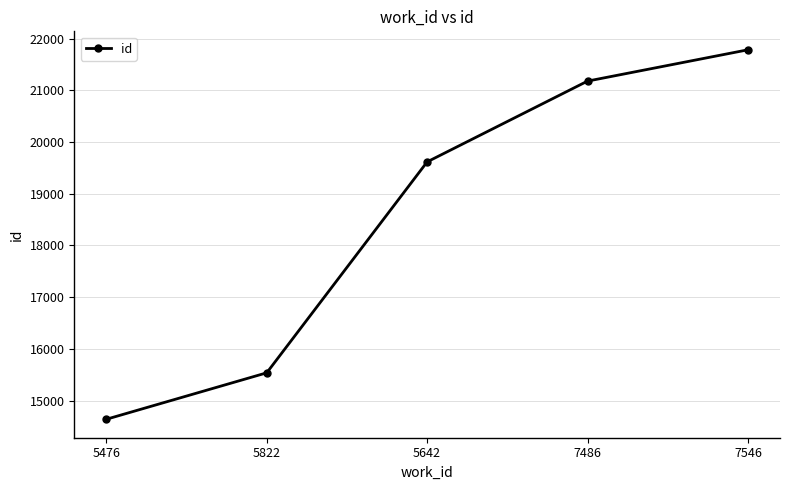

What position from the right is 7546?

1